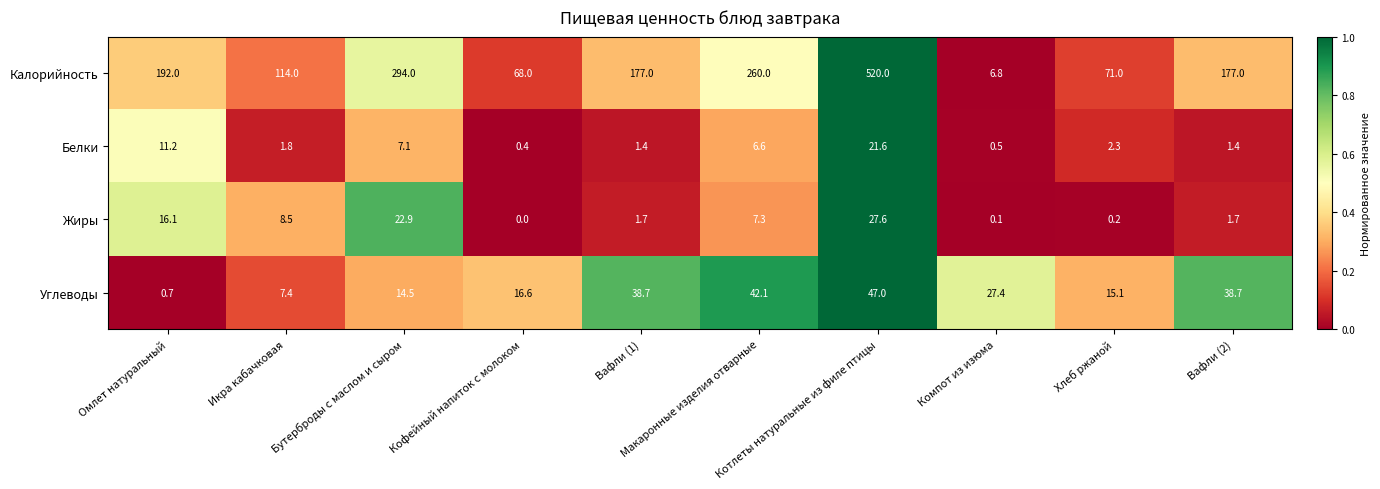

What is the greatest value displayed?

520.0